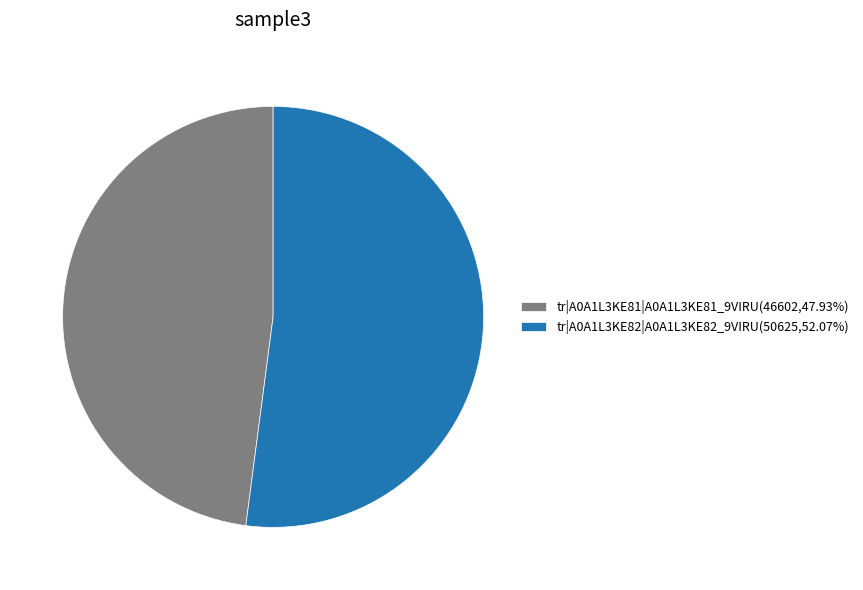

Approximately how many times larger is the value at tr|A0A1L3KE82|A0A1L3KE82_9VIRU(50625,52.07%) compared to tr|A0A1L3KE81|A0A1L3KE81_9VIRU(46602,47.93%)?

1.1